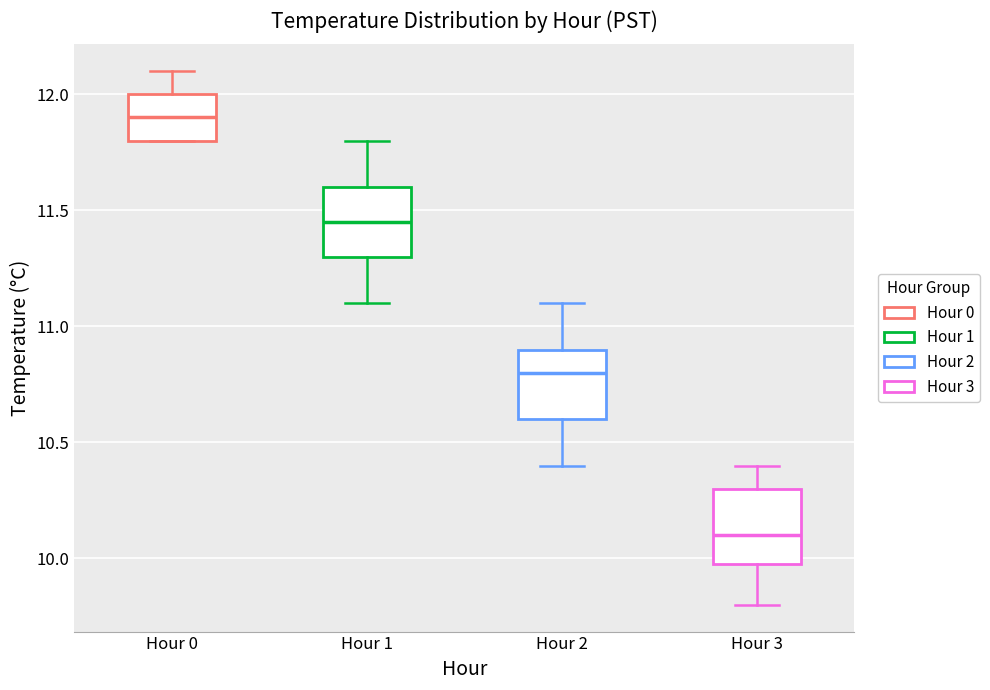

Reading left to right, transcribe this box plot: for each box, give where its median line is, the range the box spans, and where its two whiskers end, as read against the y-axis. The values are not printed on the chart, so give them approximately, as read against the axis.

Hour 0: median 11.90, box 11.80 to 12.00, whiskers 11.80 to 12.10
Hour 1: median 11.45, box 11.30 to 11.60, whiskers 11.10 to 11.80
Hour 2: median 10.80, box 10.60 to 10.90, whiskers 10.40 to 11.10
Hour 3: median 10.10, box 10.00 to 10.30, whiskers 9.80 to 10.40